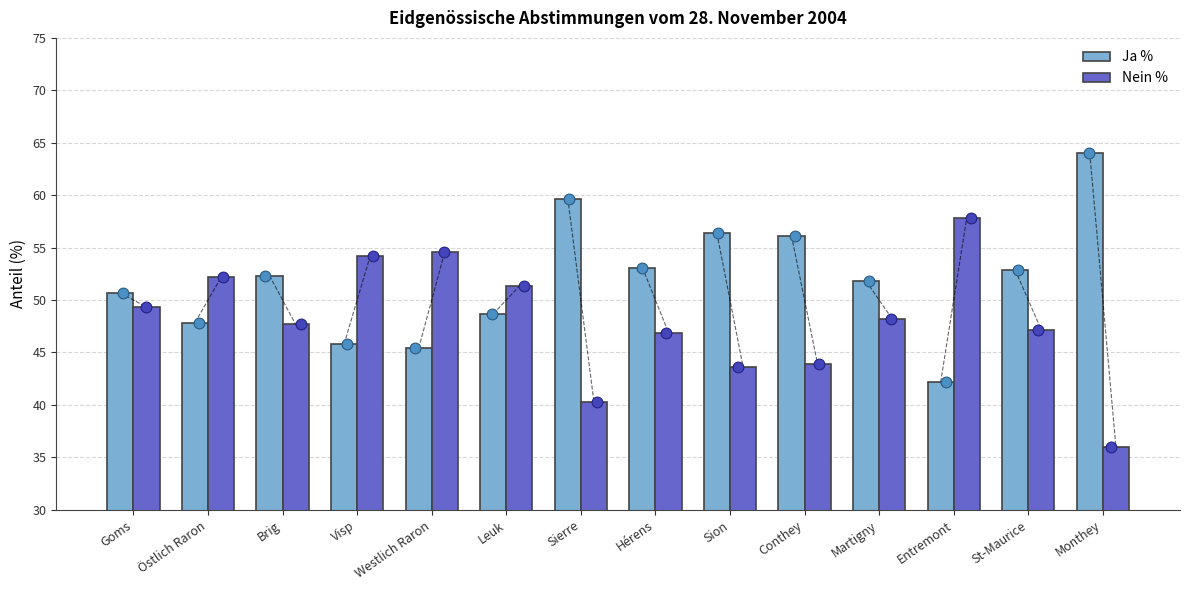

Which series has the largest total across all categories?

Ja %